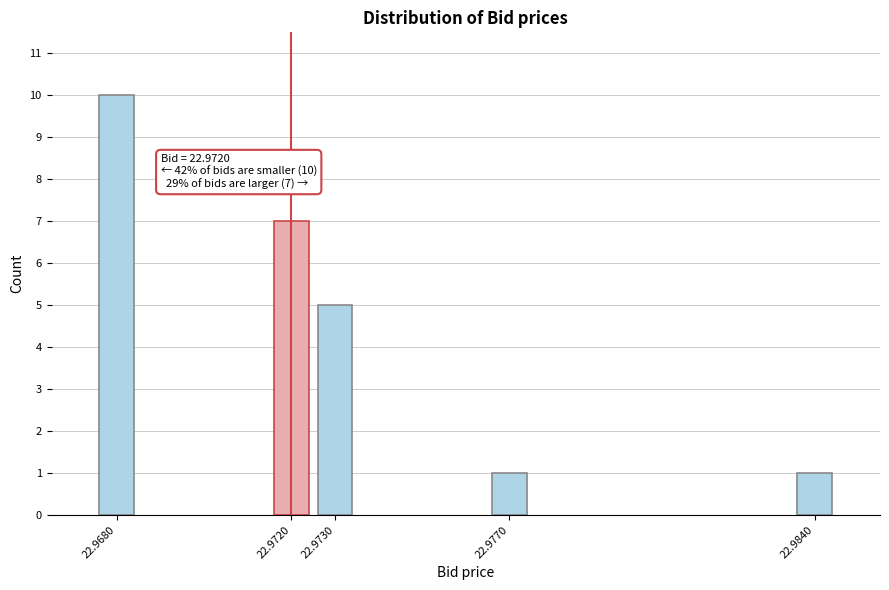

Reading left to right, list all the values displayed in this chart.

22.9680=10	22.9720=7	22.9730=5	22.9770=1	22.9840=1